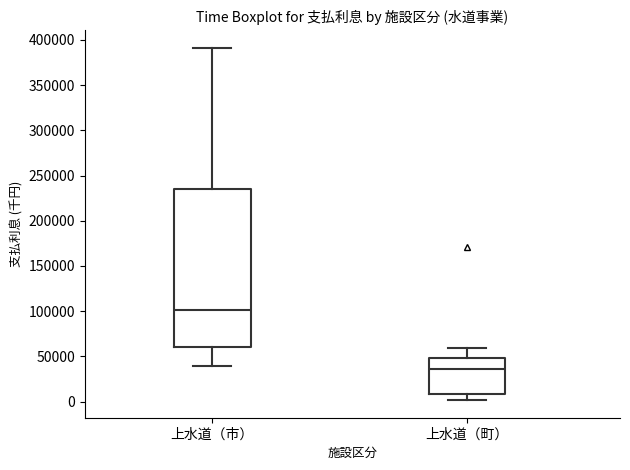

Where is the lower edge of the box for 上水道（市） on the y-axis? The values are not printed on the chart, so give them approximately, as read against the axis.

60000